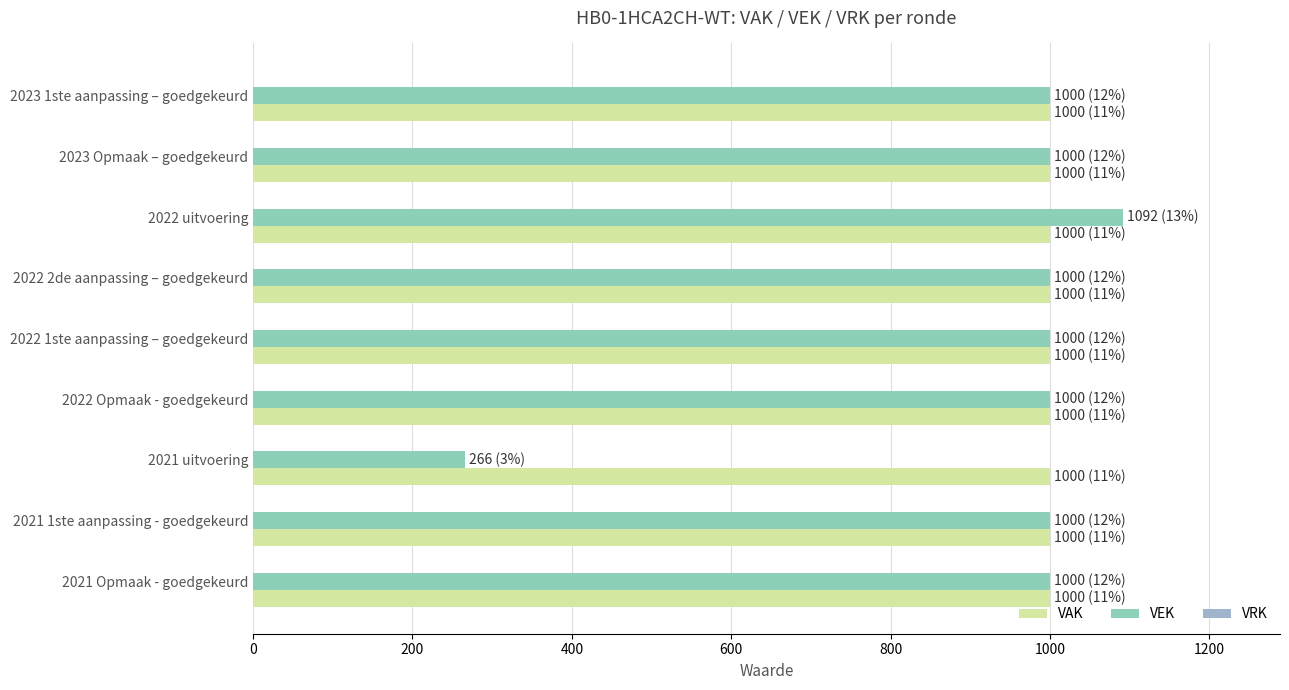

How many distinct data groups are displayed?

2